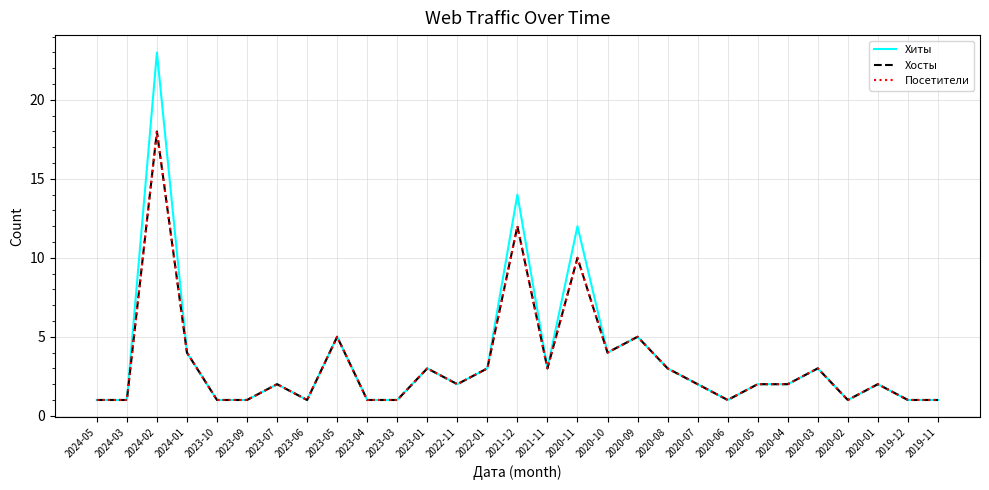

Reading left to right, list all the values displayed in this chart.

Хиты: 1	1	23	4	1	1	2	1	5	1	1	3	2	3	14	3	12	4	5	3	2	1	2	2	3	1	2	1	1
Хосты: 1	1	18	4	1	1	2	1	5	1	1	3	2	3	12	3	10	4	5	3	2	1	2	2	3	1	2	1	1
Посетители: 1	1	18	4	1	1	2	1	5	1	1	3	2	3	12	3	10	4	5	3	2	1	2	2	3	1	2	1	1